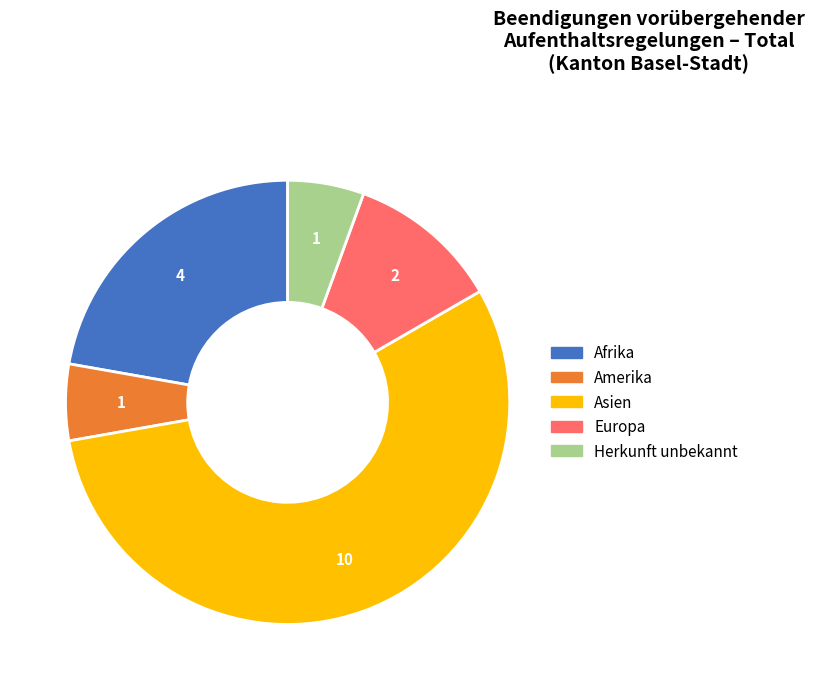

Does Asien represent more than half of the total?

Yes